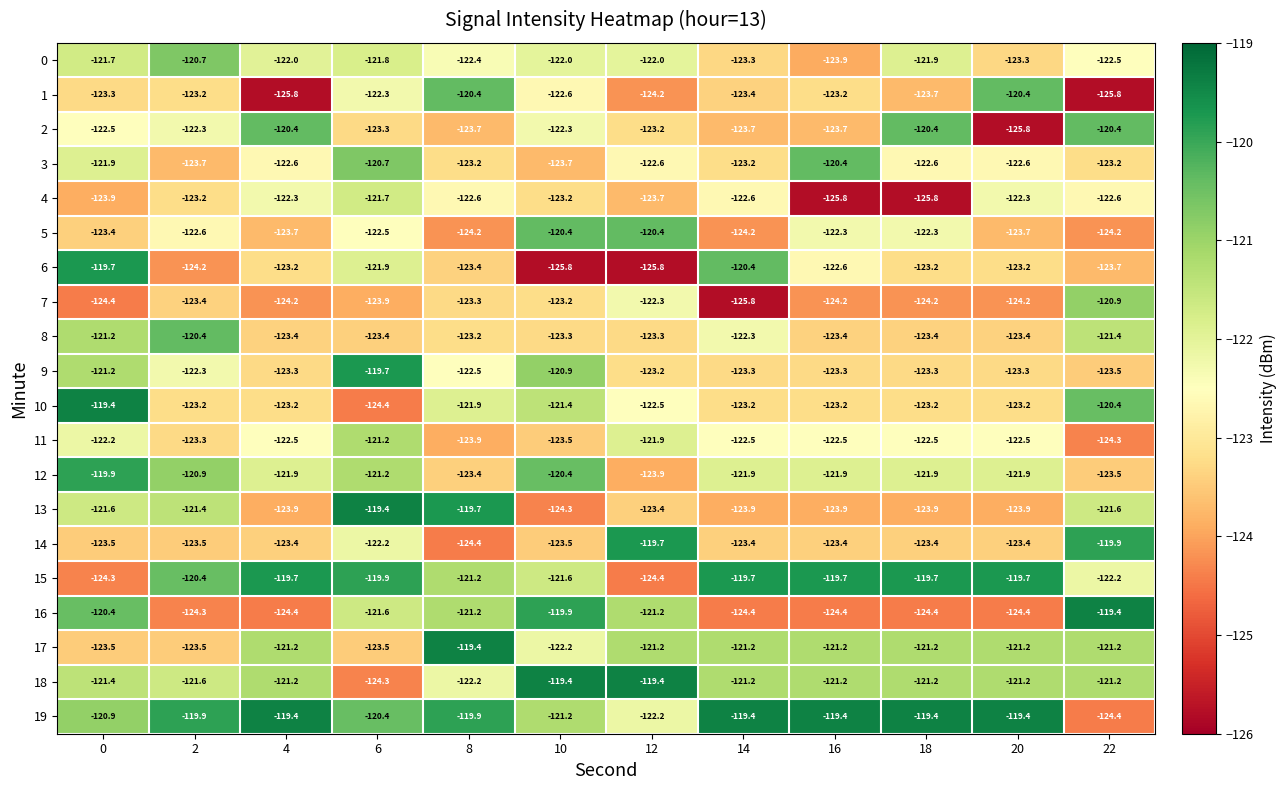

What is the total value across all series at 2?

-2448.0